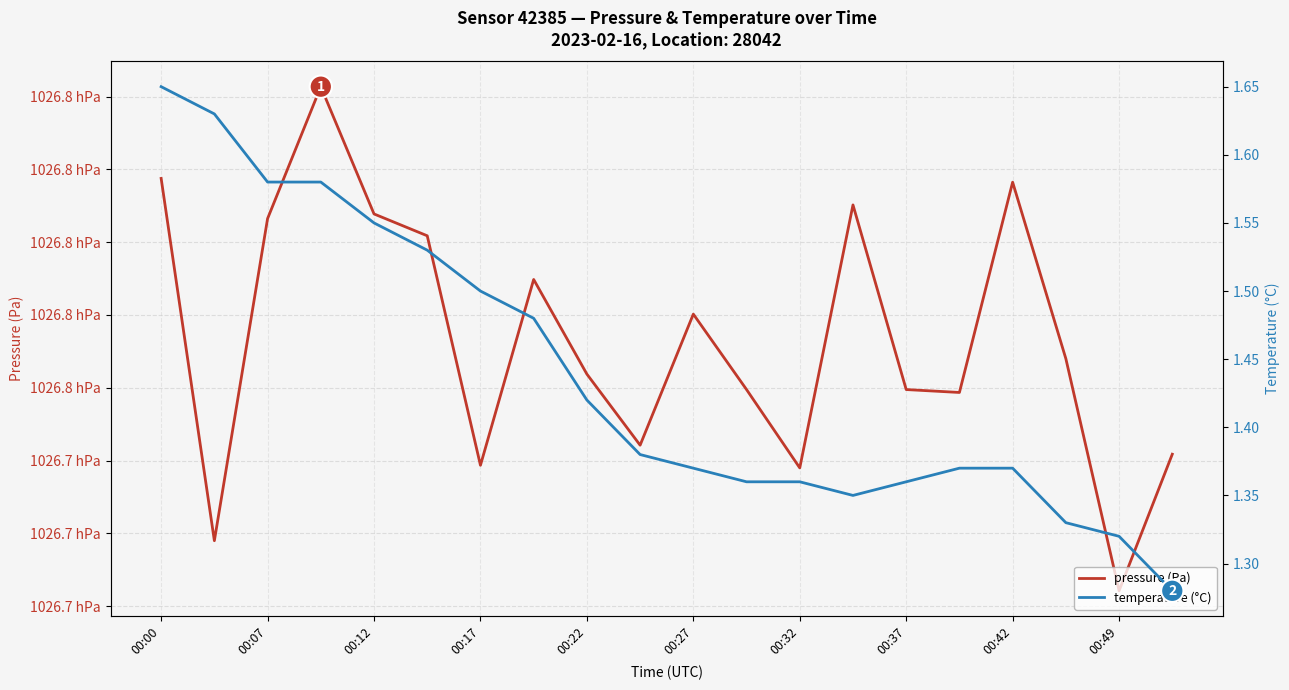

What is the spread (max minus min) of values at 00:12?

102679.4